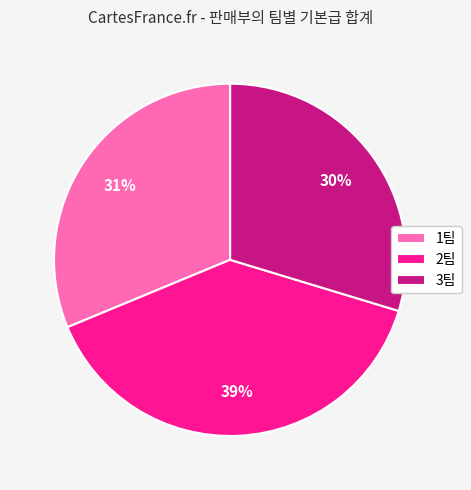

How many segments does this pie chart have?

3